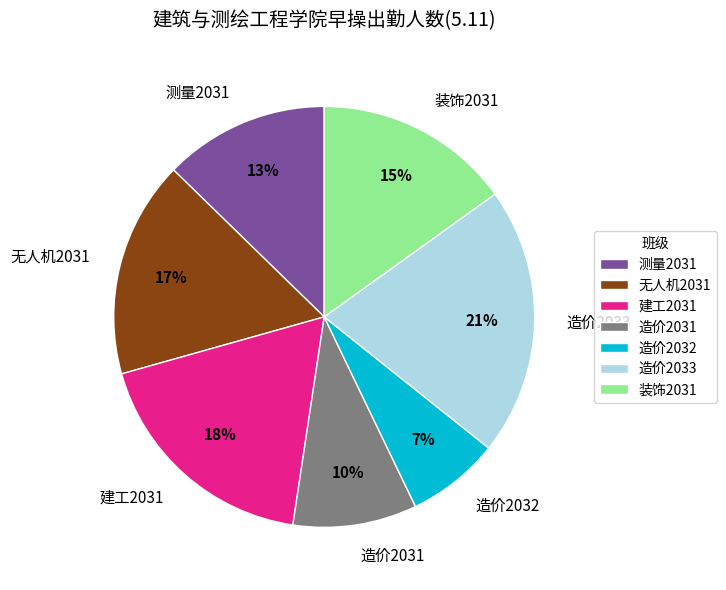

Rank the categories by value from highest to lowest.

造价2033, 建工2031, 无人机2031, 装饰2031, 测量2031, 造价2031, 造价2032